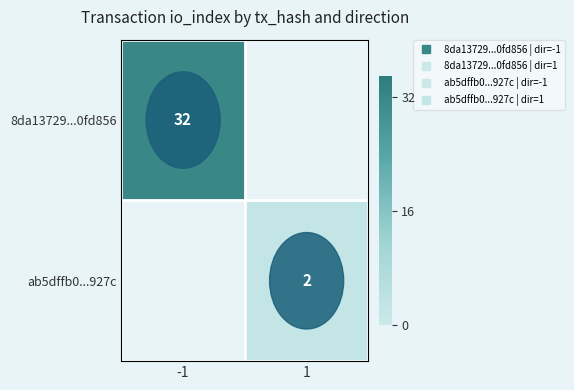

Is the value of 8da13729...0fd856 at 1 greater than the value of ab5dffb0...927c at 1?

No